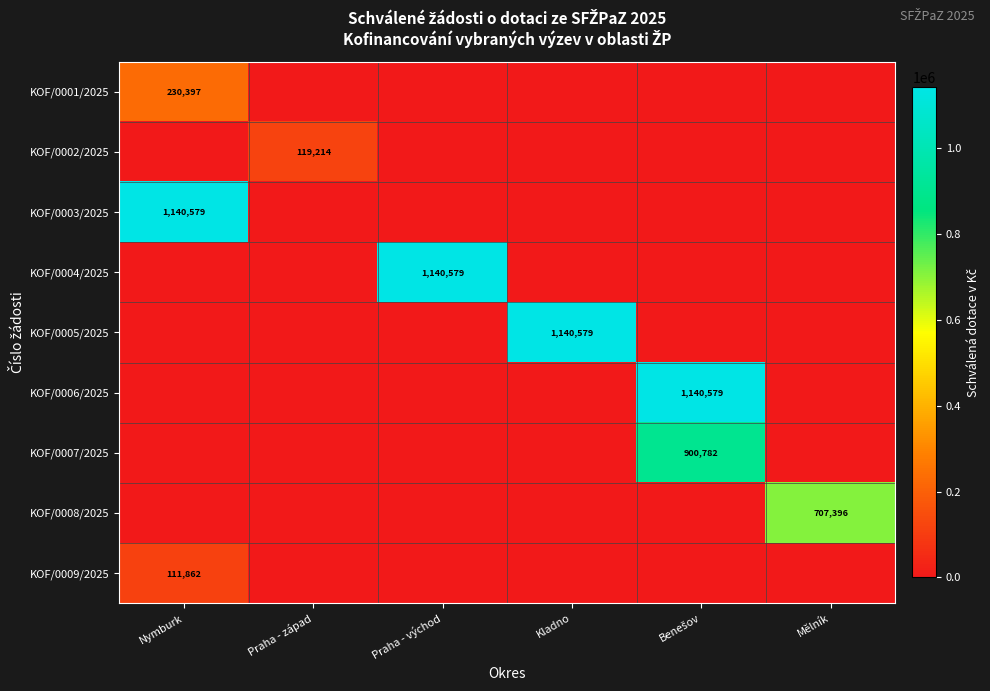

The value of KOF/0003/2025 at Nymburk is 1938823. True or false?

False